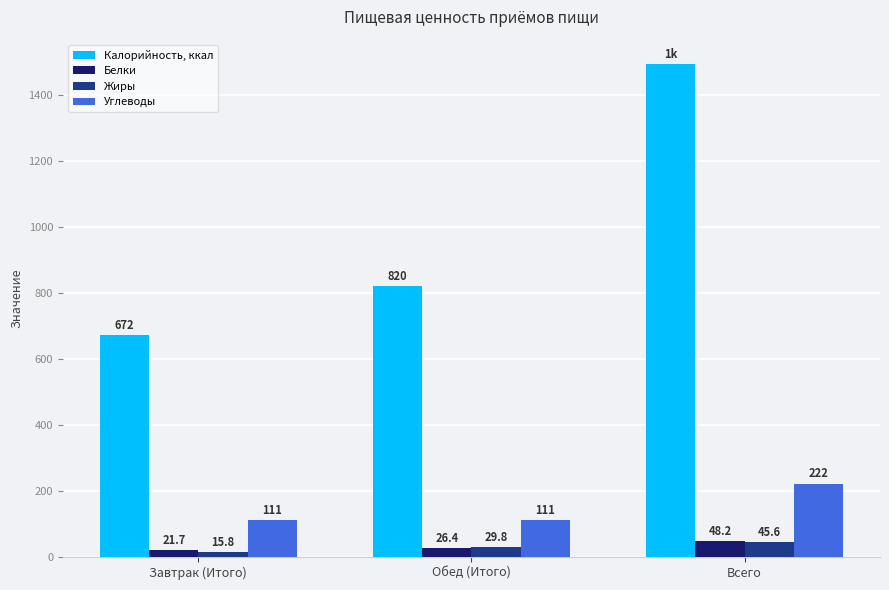

List the series in order of their peak value, lowest first.

Жиры, Белки, Углеводы, Калорийность, ккал